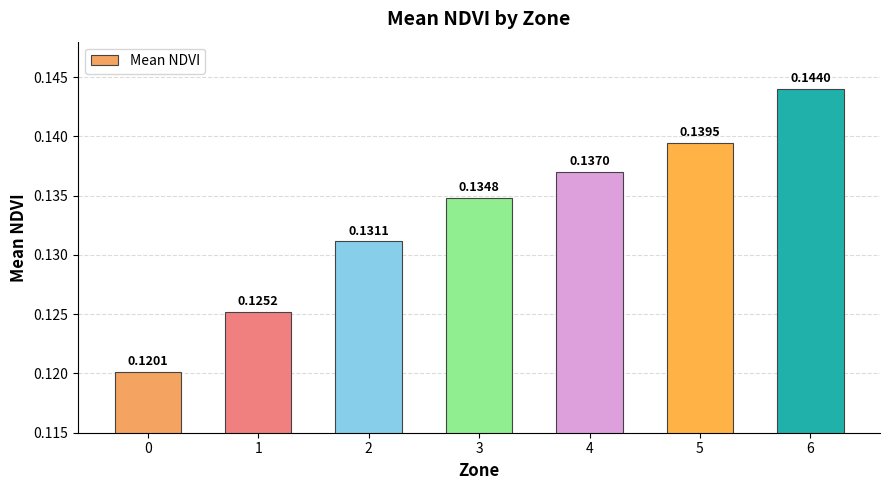

Rank the categories by value from lowest to highest.

0, 1, 2, 3, 4, 5, 6